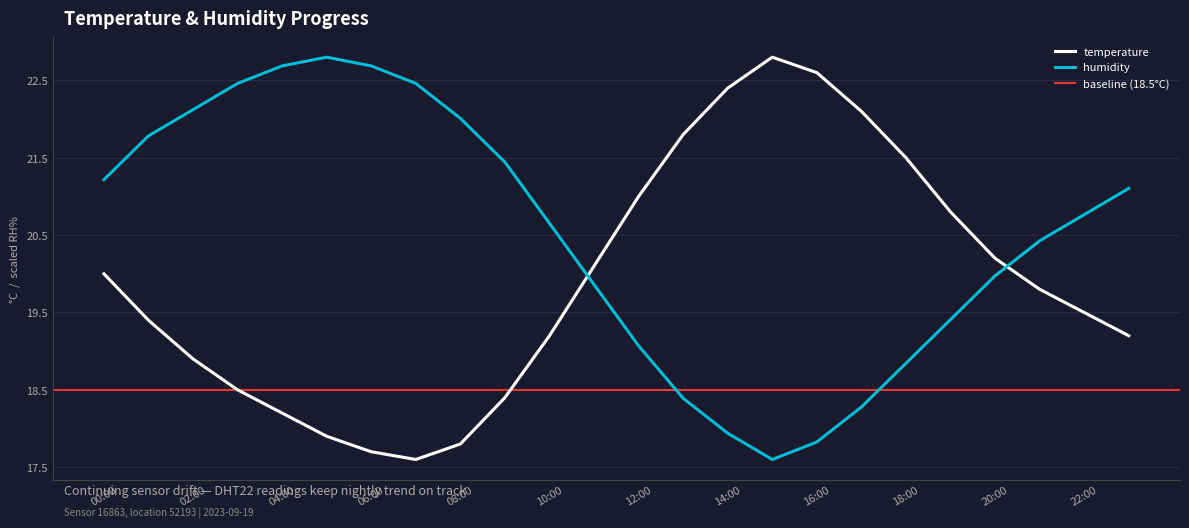

What is the total value across all series at 06:00?

40.4